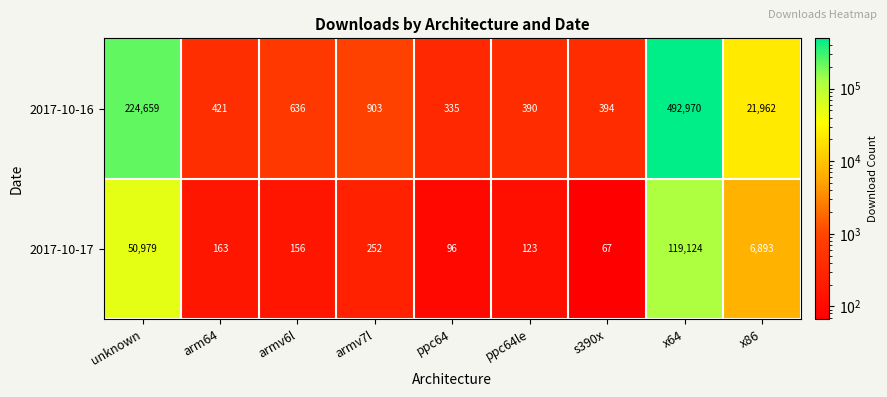

What is the average value of the 2017-10-16 series?

82519